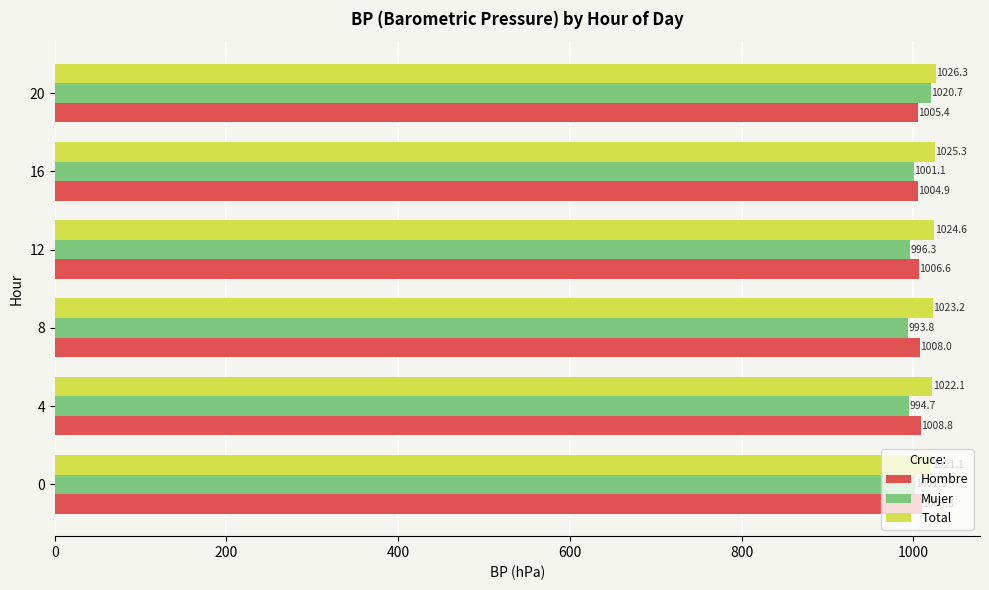

Which series has the largest total across all categories?

Total